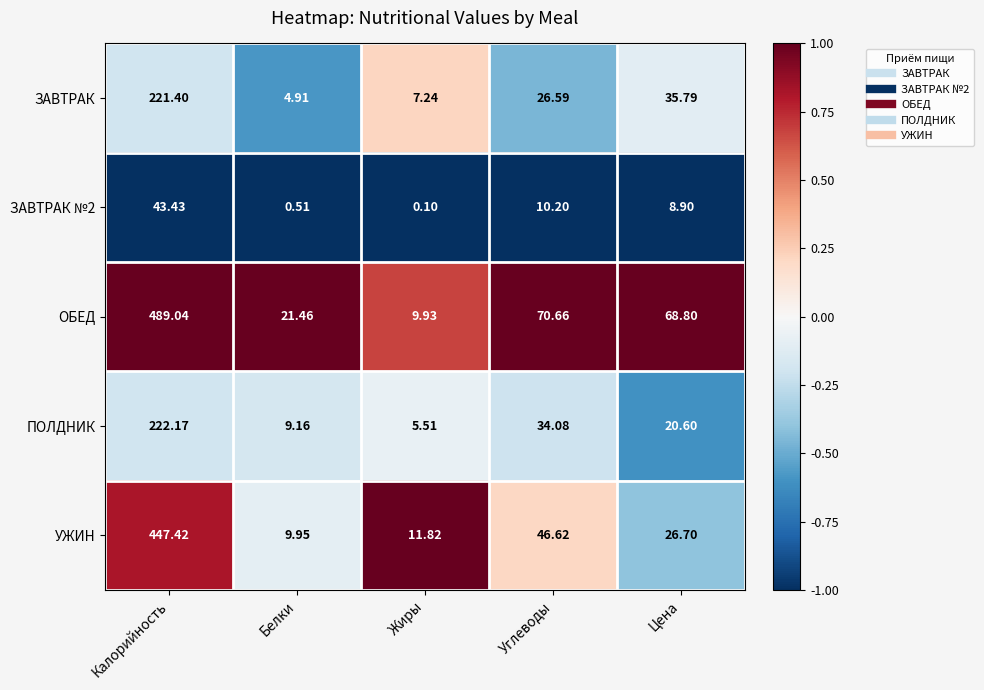

Which series changed the most between Белки and Углеводы?

ОБЕД